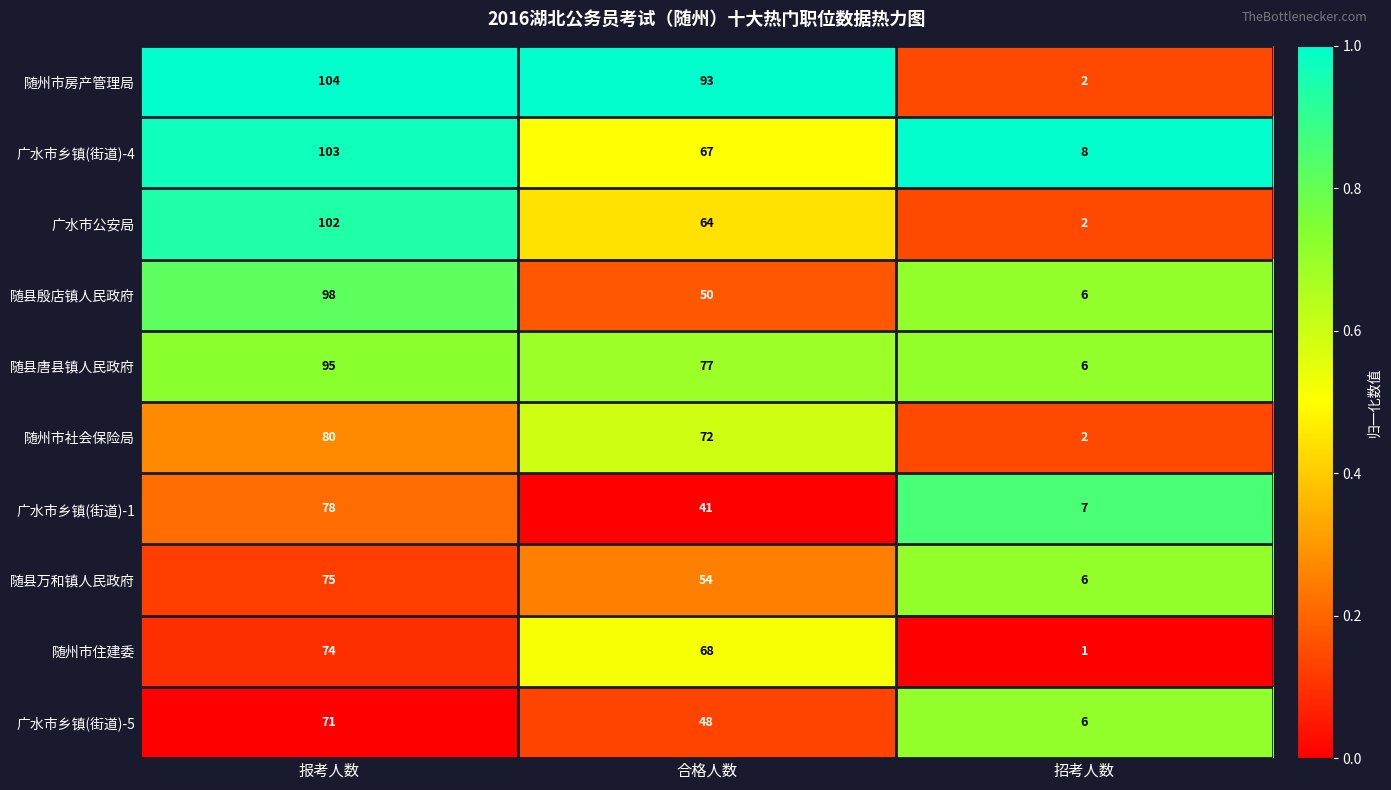

What is the sum of the 广水市乡镇(街道)-1 values at 招考人数 and 合格人数?

48